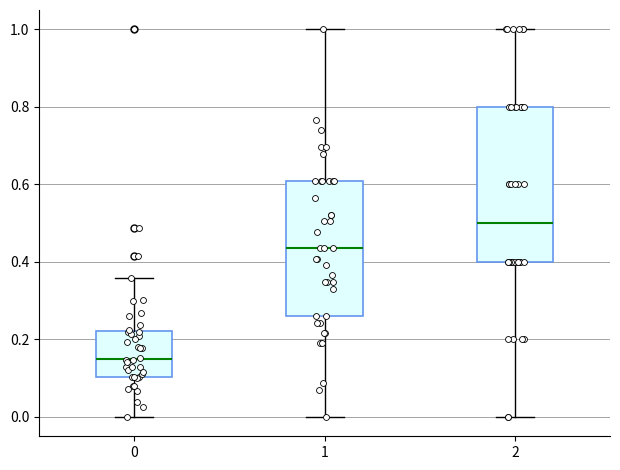

Which box has the lowest median line?

0